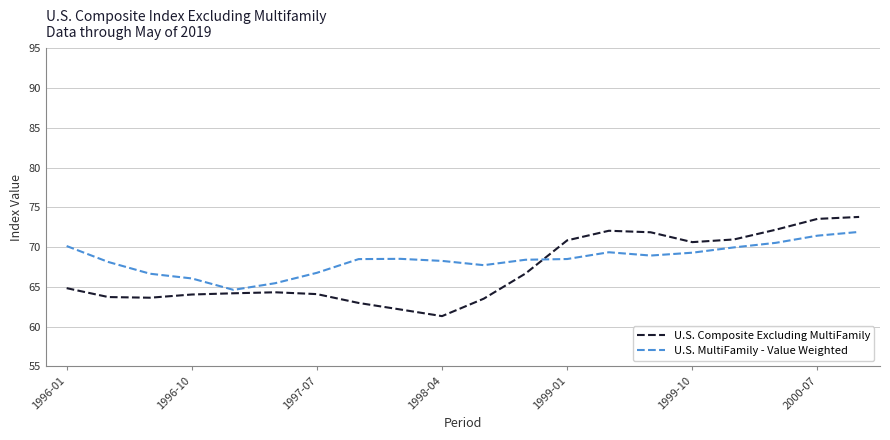

Rank the series by their maximum value, from highest to lowest.

U.S. Composite Excluding MultiFamily, U.S. MultiFamily - Value Weighted